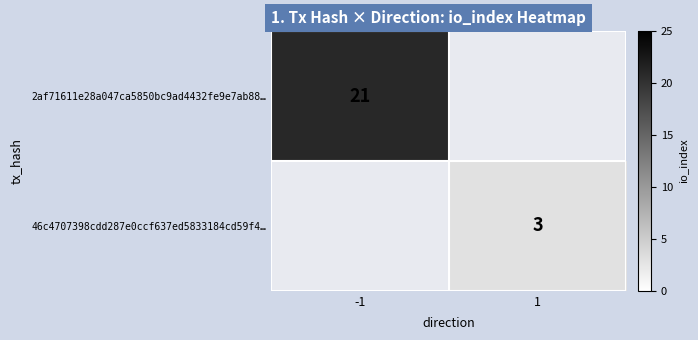

The value of 2af71611e28a047ca5850bc9ad4432fe9e7ab88… at -1 is 21. True or false?

True